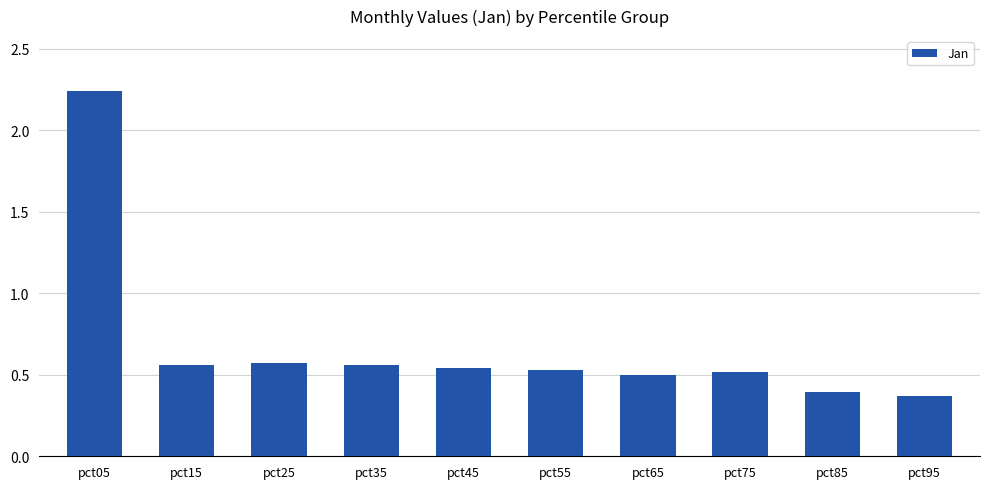

Does the chart contain stacked bars?

No